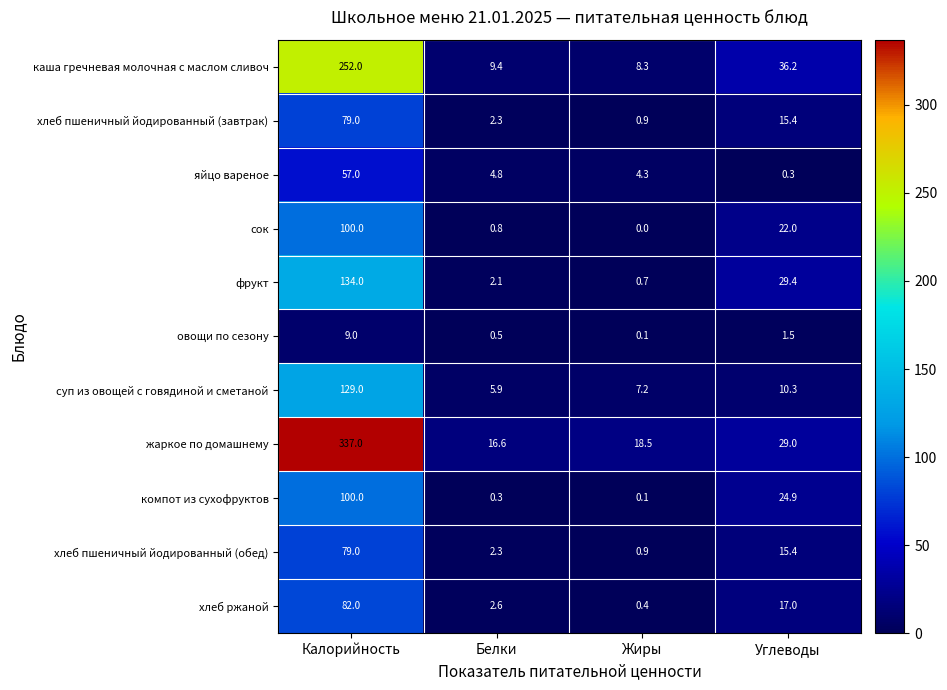

Between Калорийность and Углеводы, which series saw the biggest shift?

жаркое по домашнему